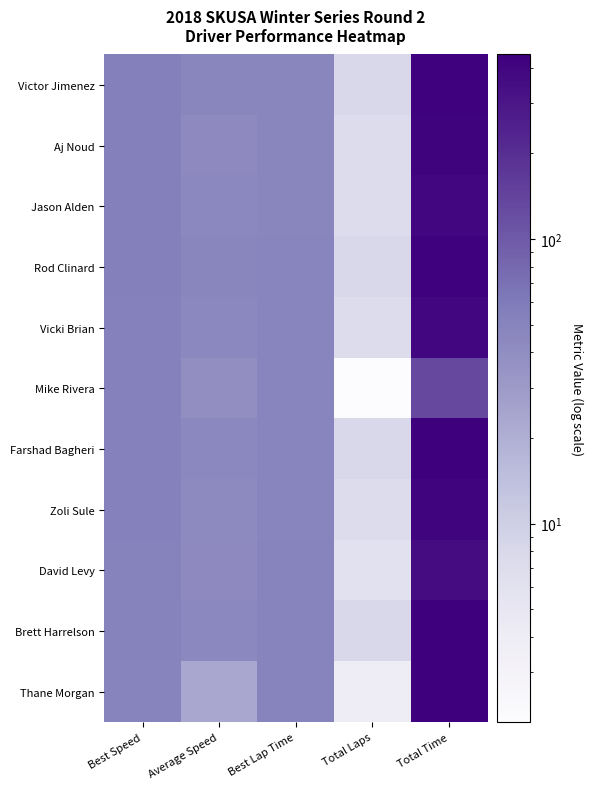

At how many categories does at least one series exceed 274?

1